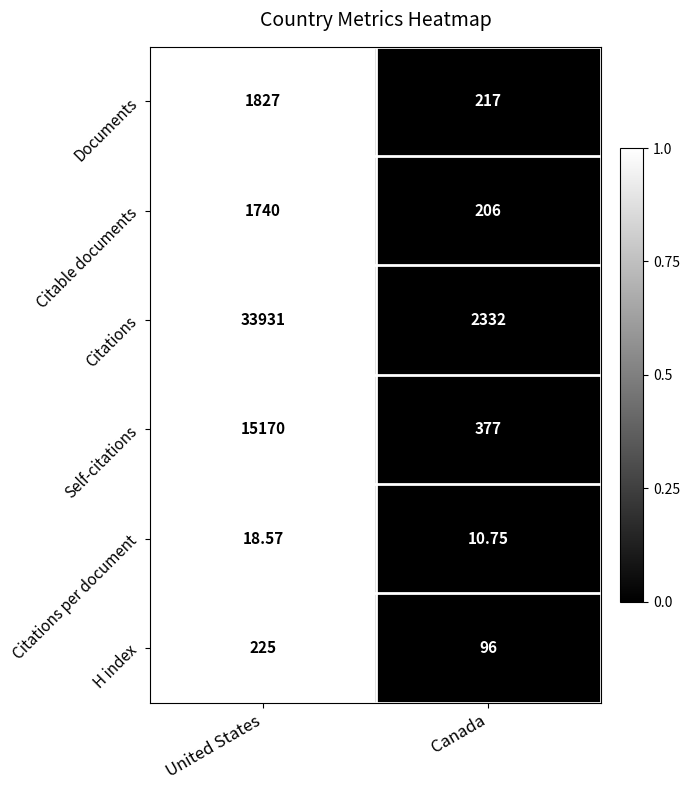

Rank the categories by Citations per document value from lowest to highest.

Canada, United States